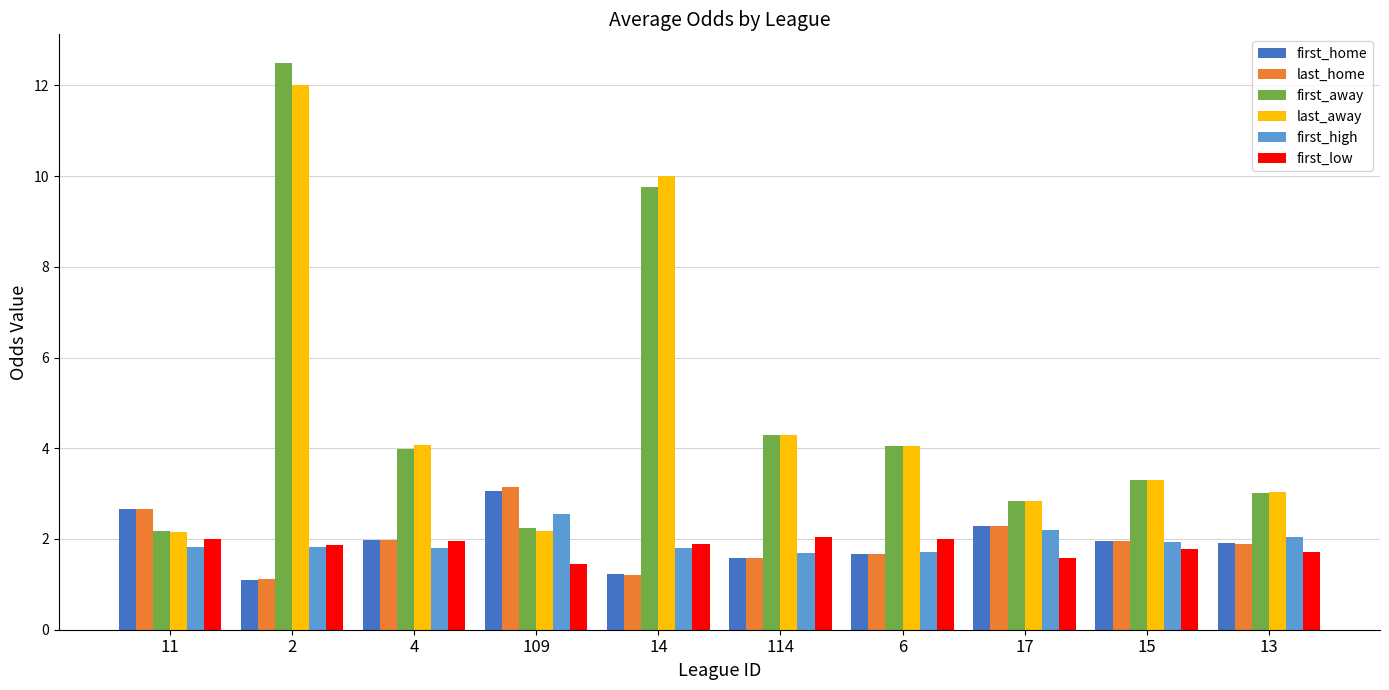

At which category is the sum across all series the highest?

2